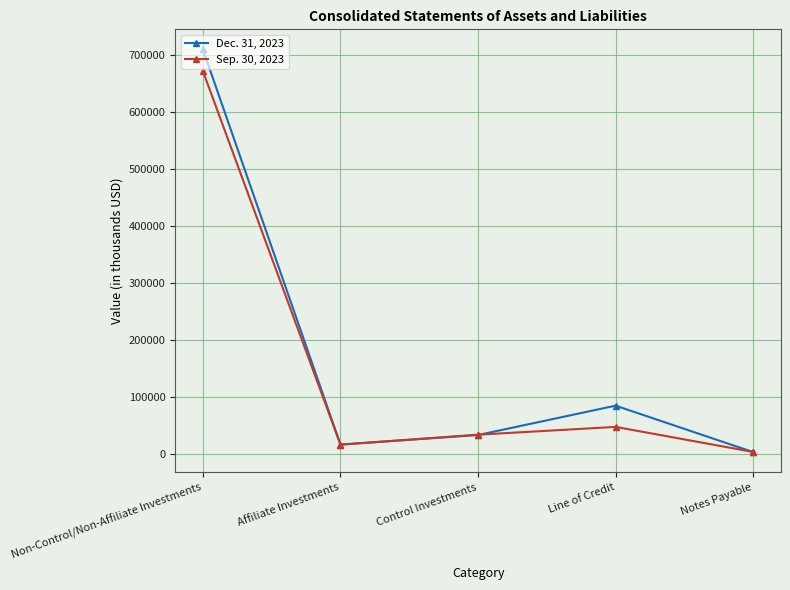

Reading left to right, what are all the values shown in this chart?

Dec. 31, 2023: Non-Control/Non-Affiliate Investments=709308	Affiliate Investments=16746	Control Investments=33580	Line of Credit=85000	Notes Payable=3641
Sep. 30, 2023: Non-Control/Non-Affiliate Investments=671397	Affiliate Investments=16746	Control Investments=34126	Line of Credit=47800	Notes Payable=3886